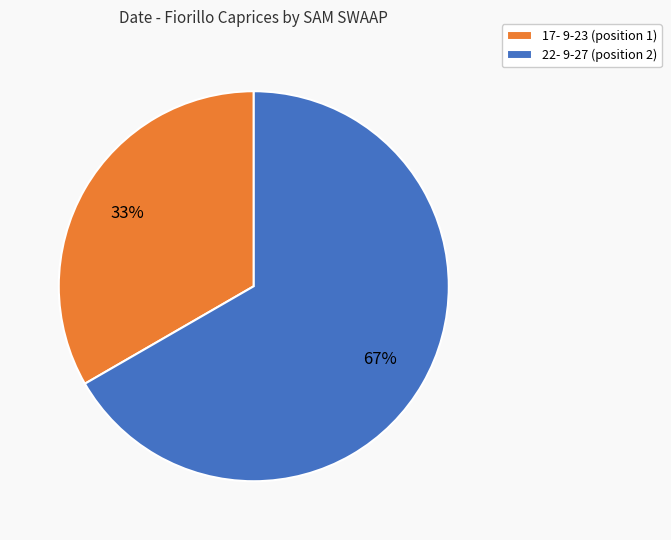

Which has a higher value, 22- 9-27 (position 2) or 17- 9-23 (position 1)?

22- 9-27 (position 2)